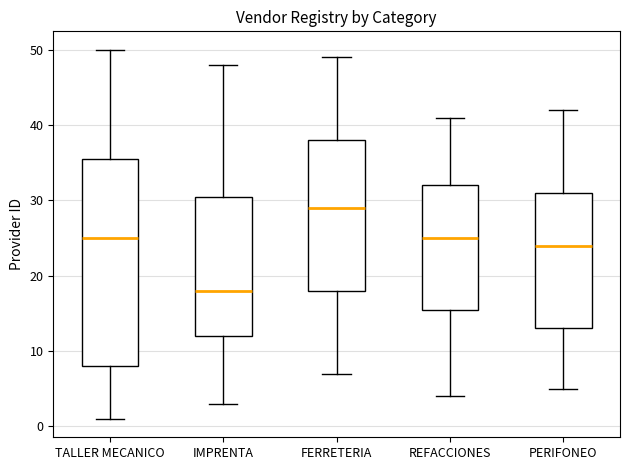

Which box's median line is the lowest?

IMPRENTA